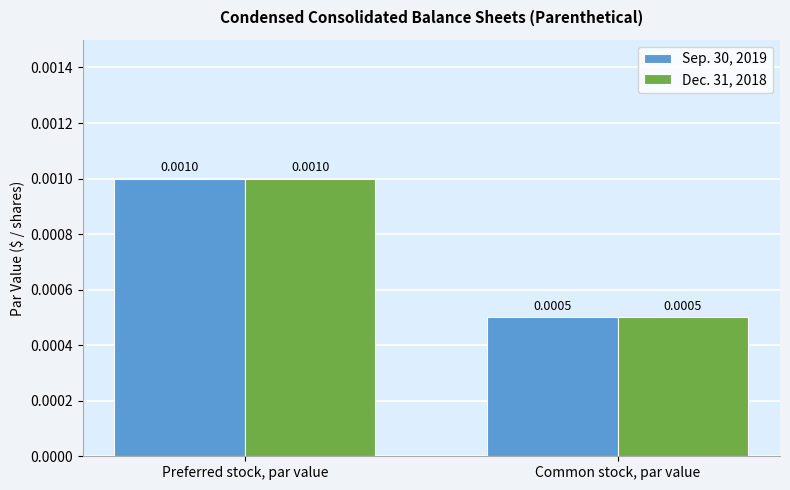

Which label corresponds to the smallest value in the chart?

Common stock, par value